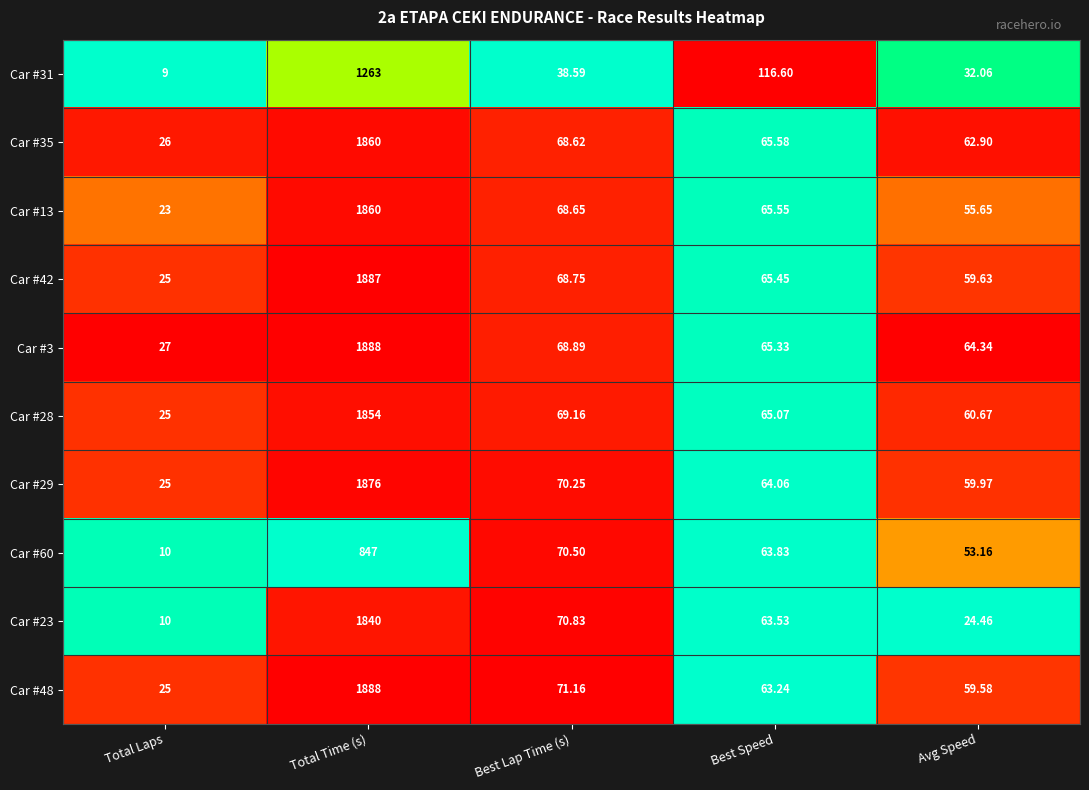

At which category does the chart reach its minimum across all series?

Total Laps